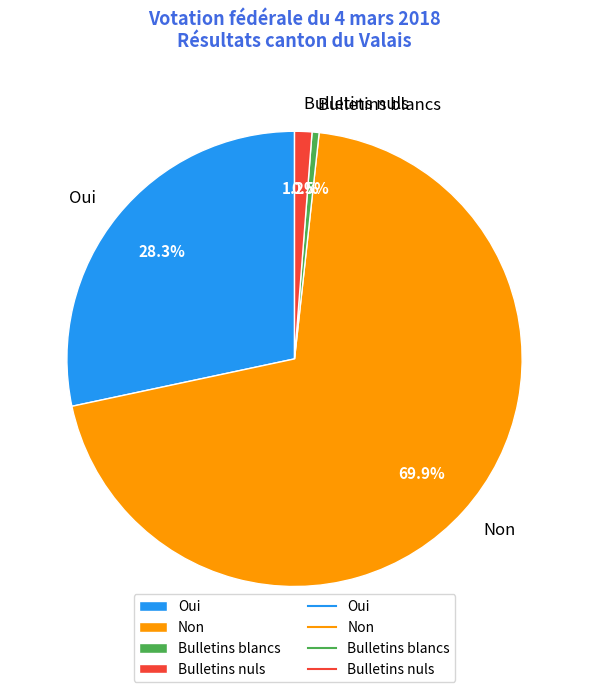

To the nearest percent, what is the combined percentage of Bulletins nuls and Oui?

30%